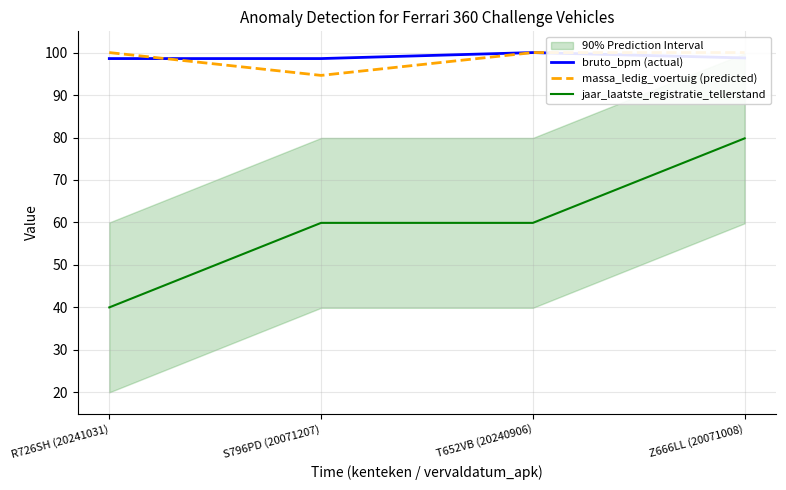

Reading right to left, list all the values displayed in this chart.

bruto_bpm (actual): Z666LL (20071008)=98.7	T652VB (20240906)=100.0	S796PD (20071207)=98.6	R726SH (20241031)=98.6
massa_ledig_voertuig (predicted): Z666LL (20071008)=100.0	T652VB (20240906)=100.0	S796PD (20071207)=94.6	R726SH (20241031)=100.0
jaar_laatste_registratie_tellerstand: Z666LL (20071008)=79.8	T652VB (20240906)=59.9	S796PD (20071207)=59.9	R726SH (20241031)=40.0